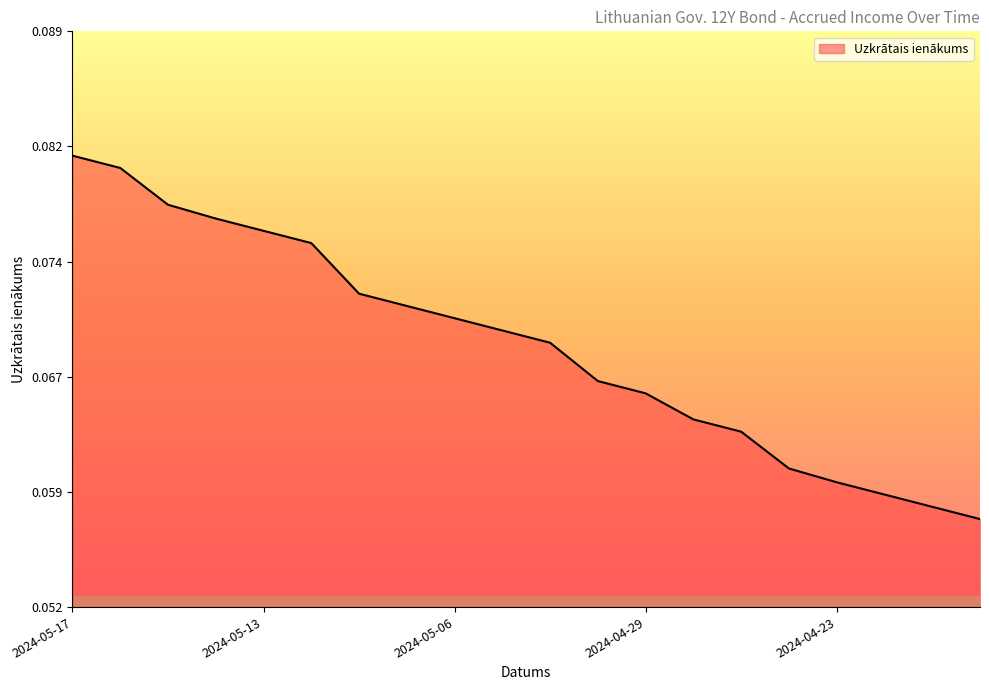

Does the chart have visible grid lines?

No